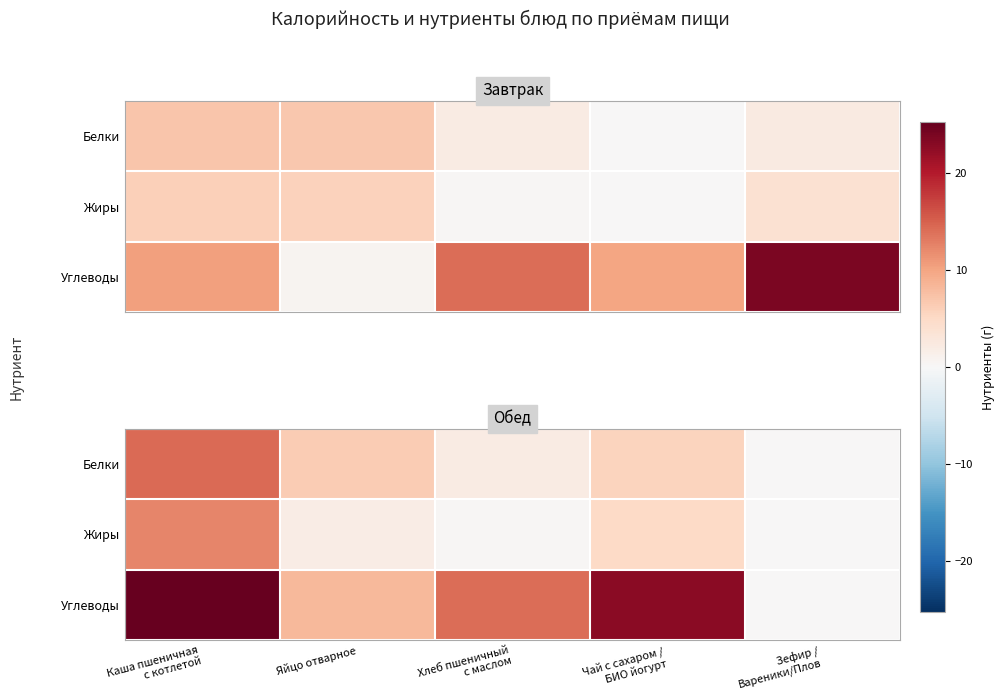

At which label does Белки reach its minimum?

Зефир / Вареники/Плов